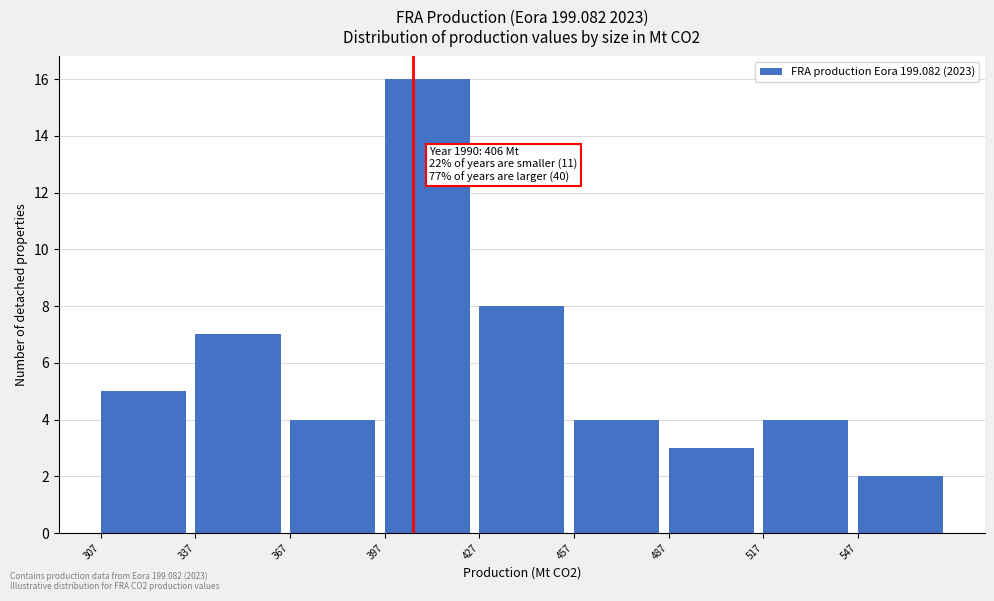

Which range on the x-axis has the tallest bar?

397 to 427